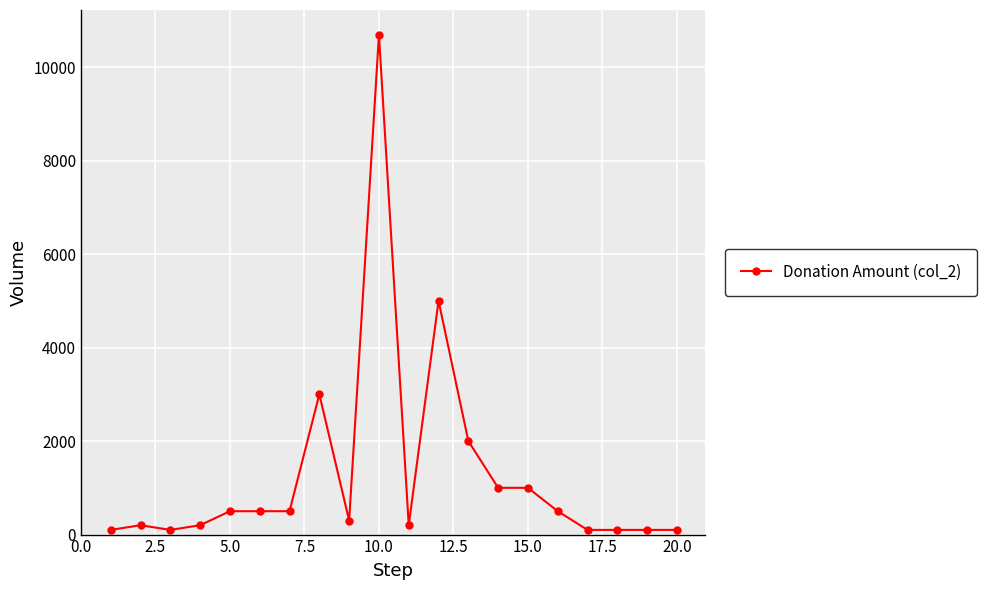

Is this an area chart (filled region under the line)?

No